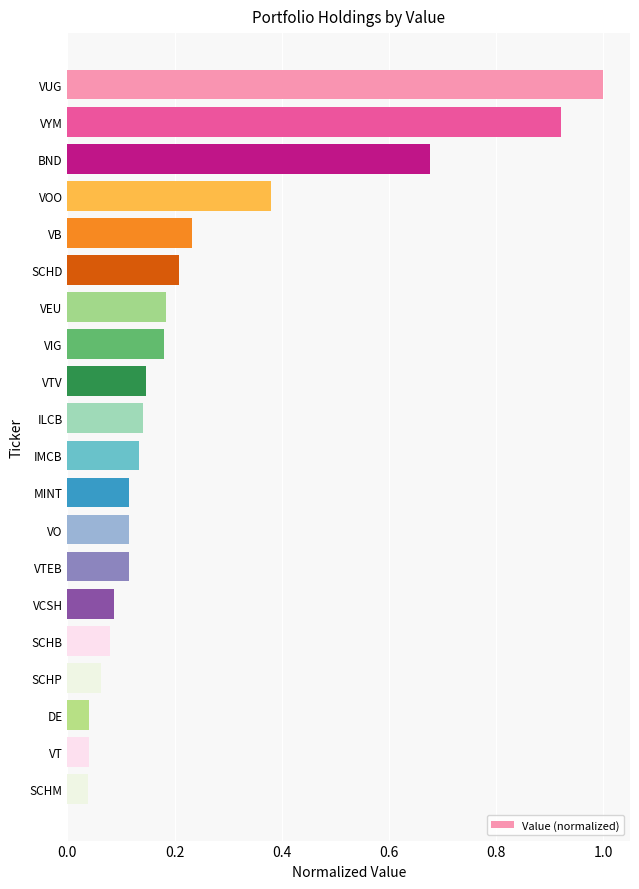

What position from the top is MINT?

12